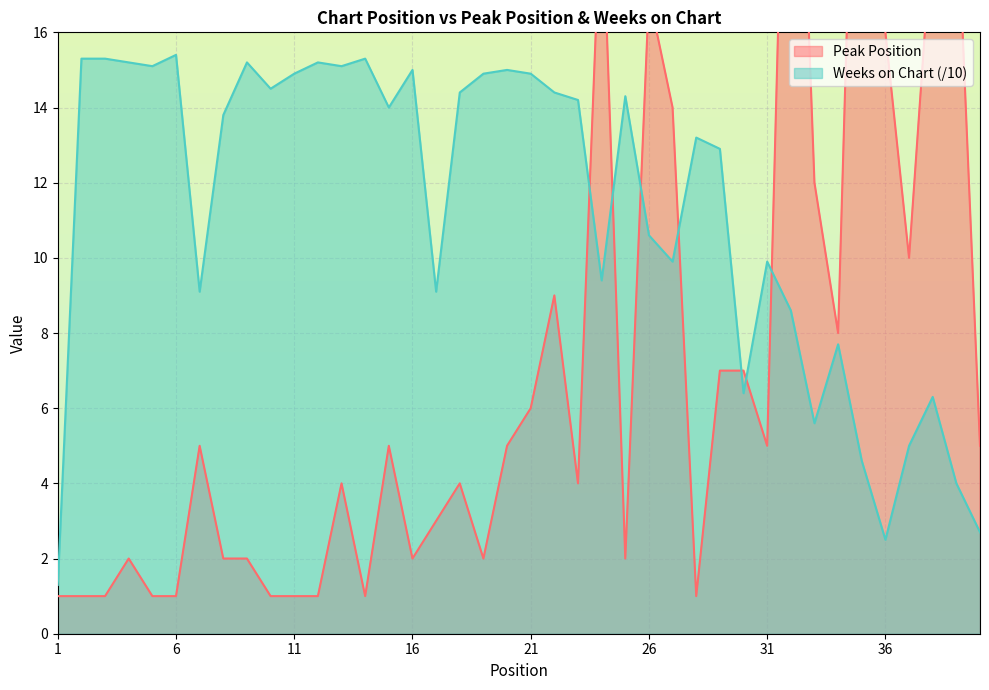

The value of Weeks on Chart at 29 is 12.9. True or false?

True